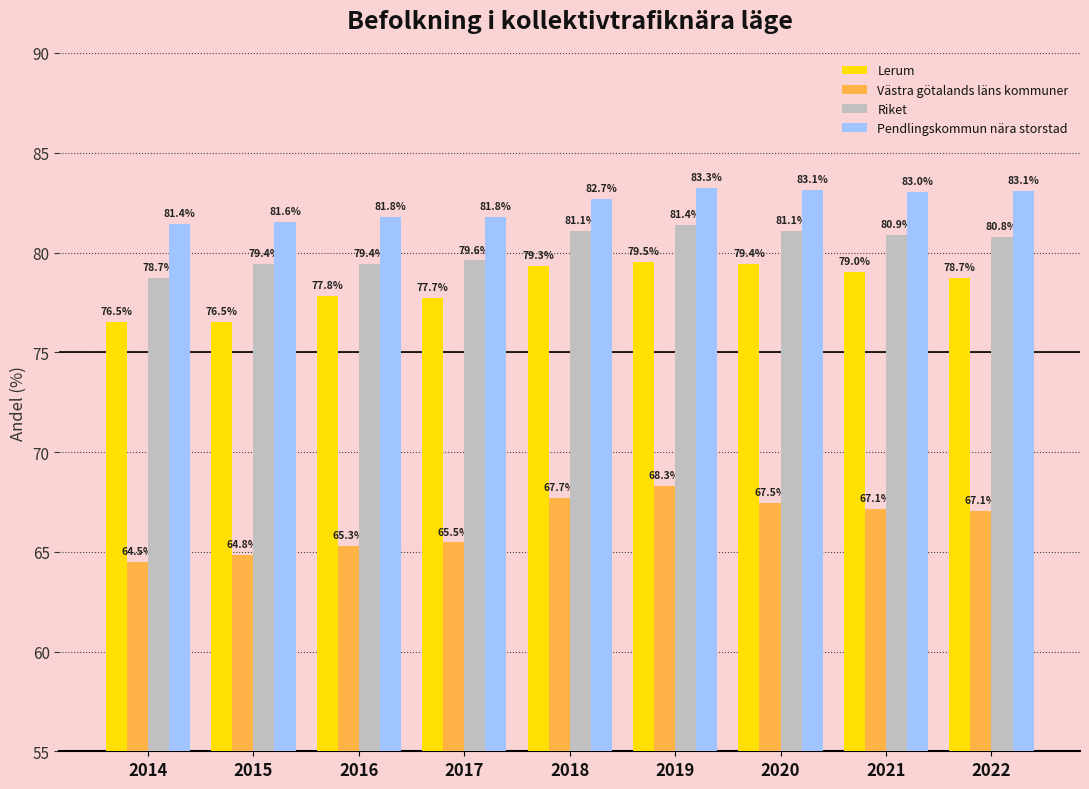

At how many categories does at least one series exceed 67?

9